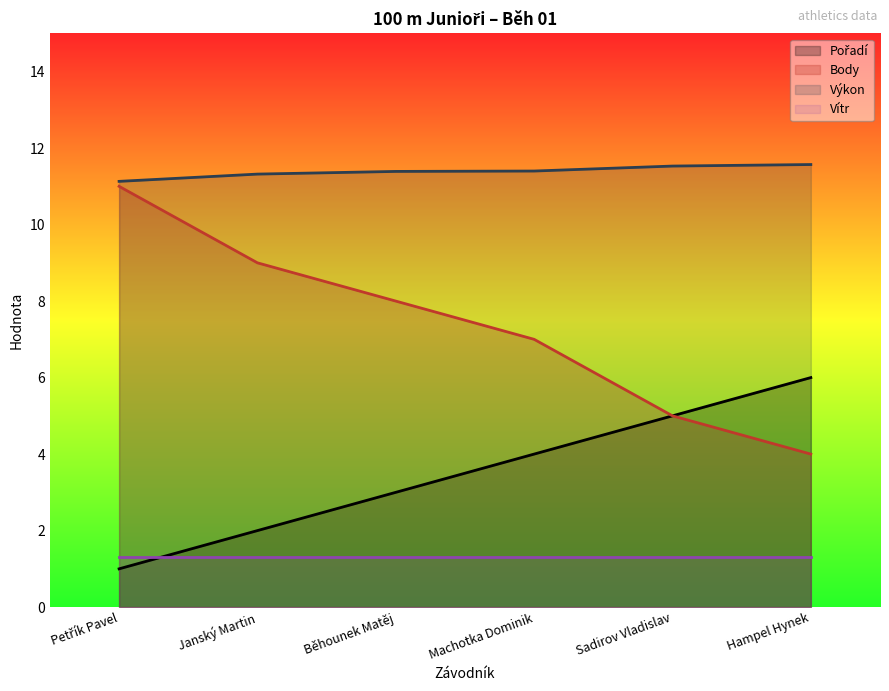

At which label is Body closest to 7?

Machotka Dominik